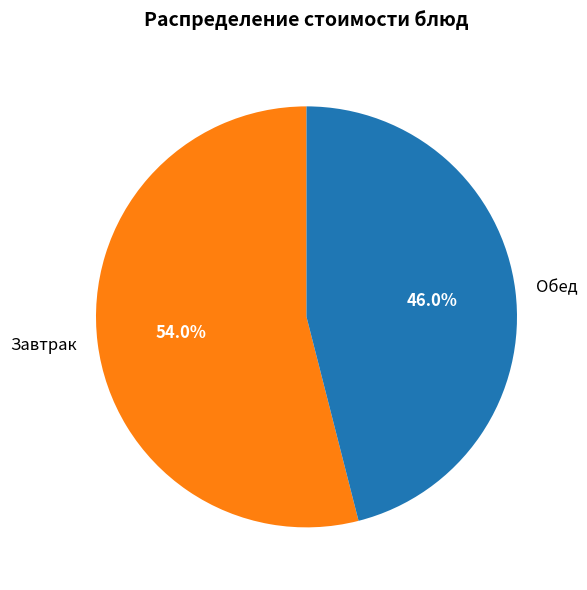

Rank the categories by value from lowest to highest.

Обед, Завтрак